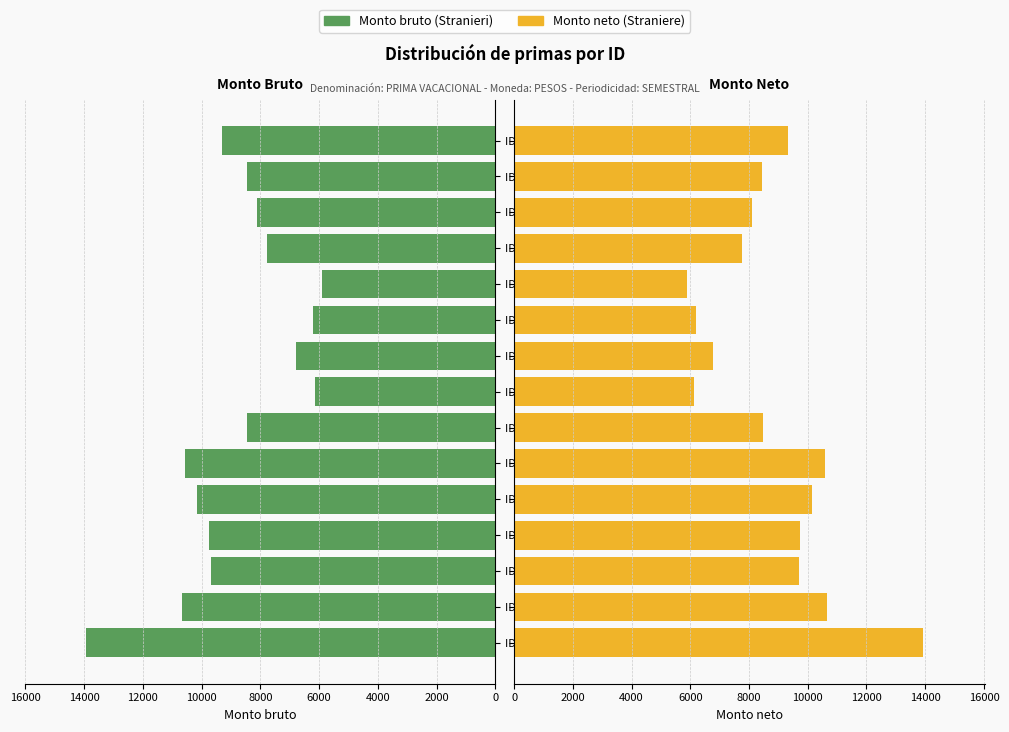

What is the sum of all Monto neto (Straniere) values?

131865.3